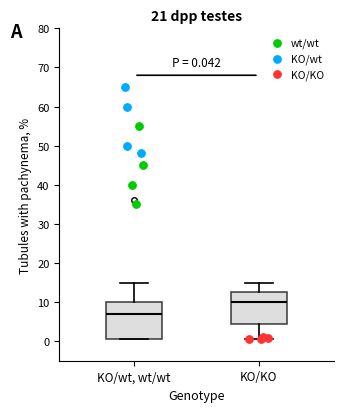

Which box has the highest median line?

KO/KO